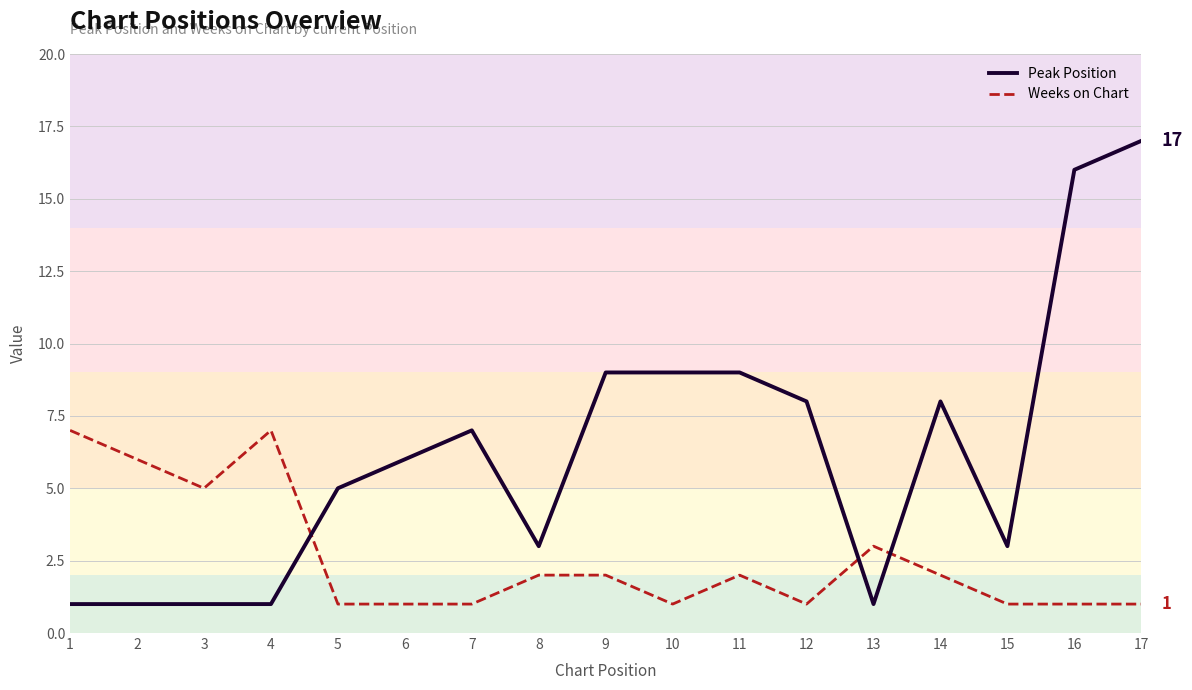

Where is the first local minimum for Weeks on Chart?

3